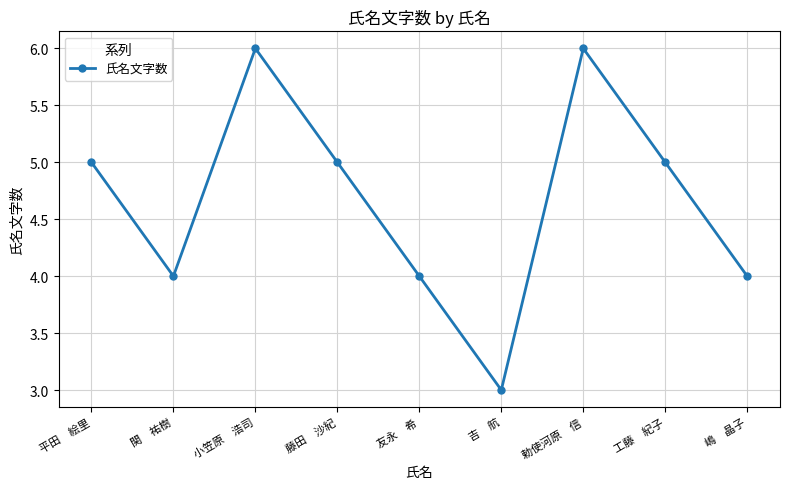

Between 嶋　晶子 and 吉　航, which is larger?

嶋　晶子